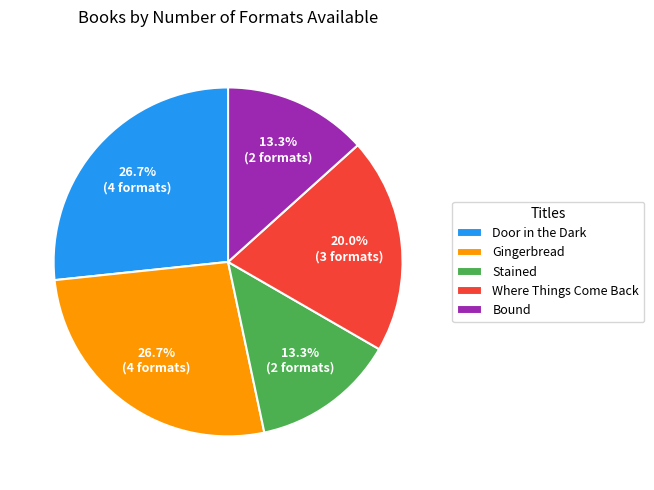

True or false: Stained accounts for 23% of the total.

False